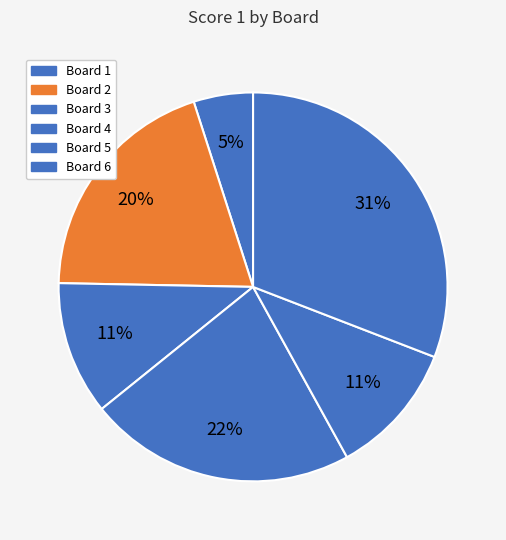

What percentage is NOT represented by Board 6?

69.1%